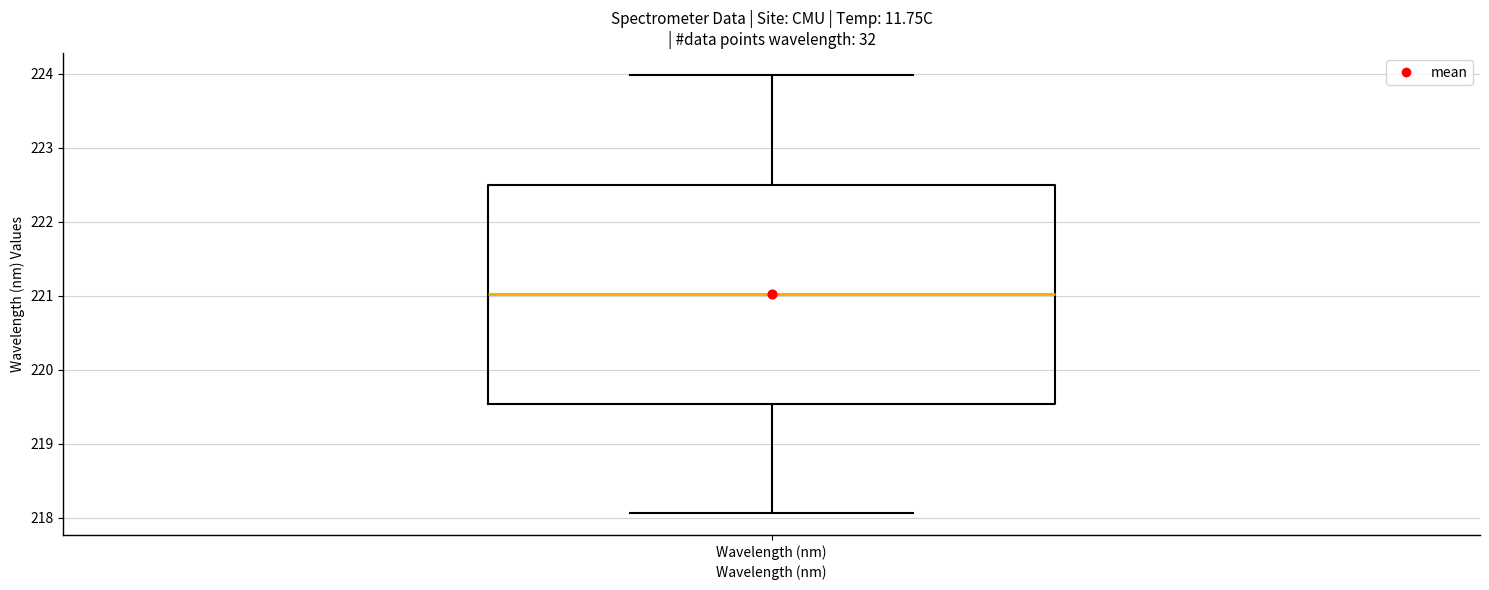

Where is the upper edge of the box for Wavelength (nm) on the y-axis? The values are not printed on the chart, so give them approximately, as read against the axis.

222.5